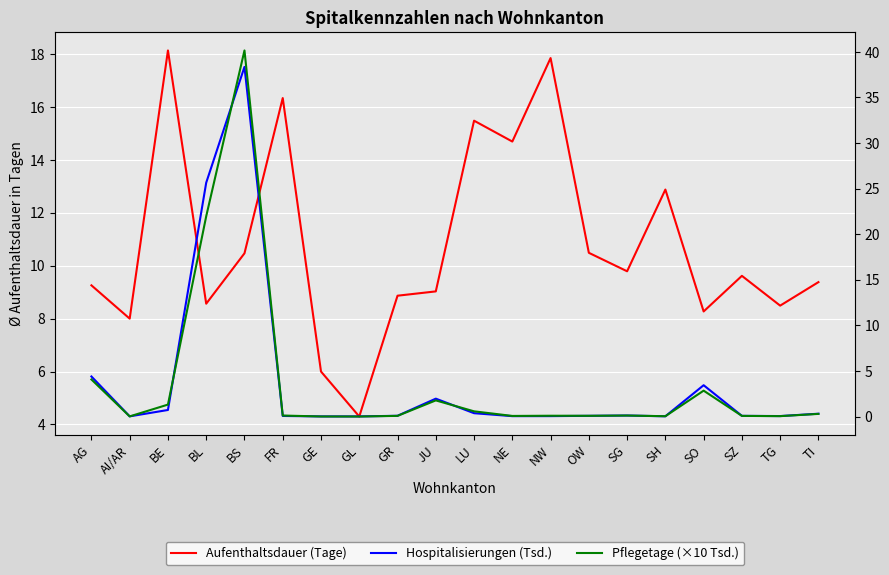

What position from the right is SZ?

3